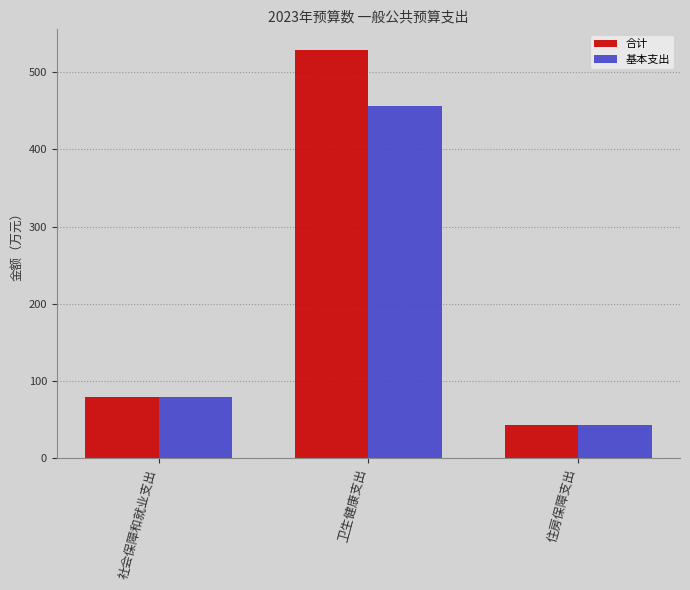

What is the average value of the 基本支出 series?

192.9